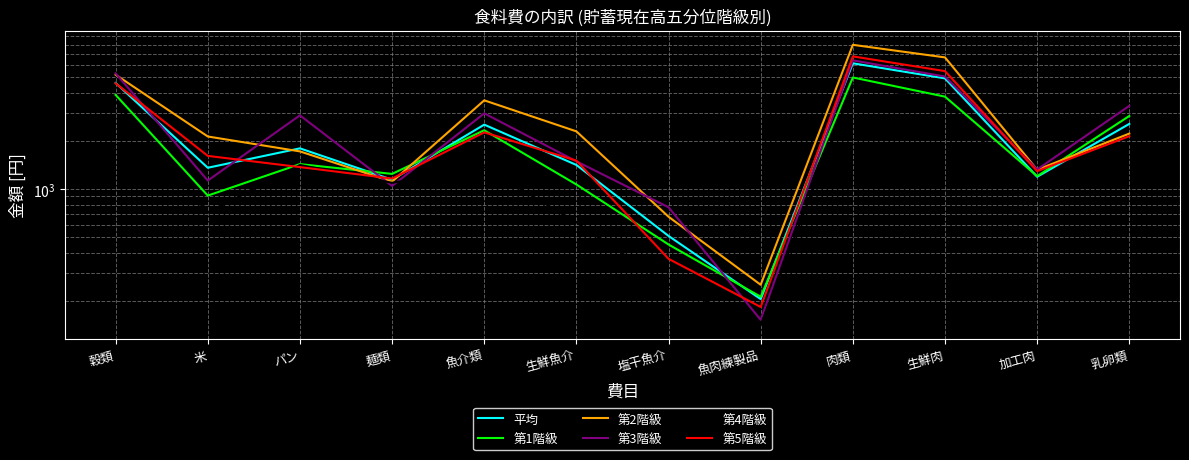

Is it true that 第3階級 equals 2049 at 魚介類?

False